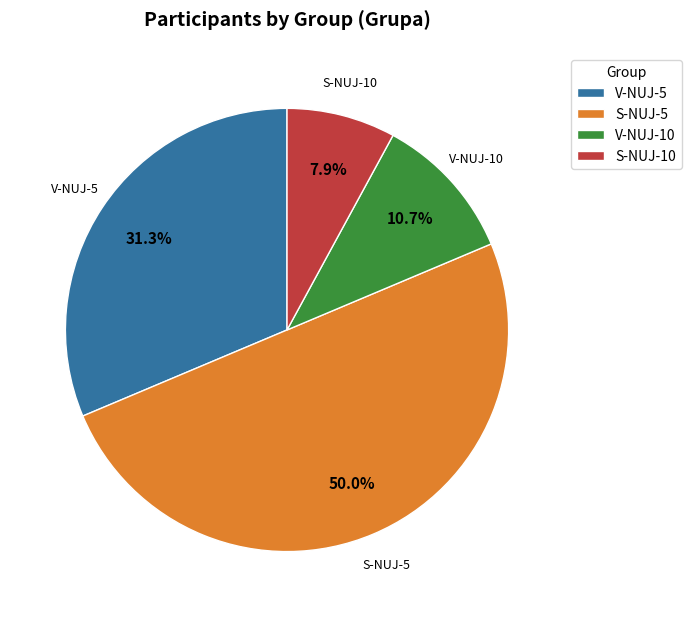

Which category has the biggest portion of the pie?

S-NUJ-5